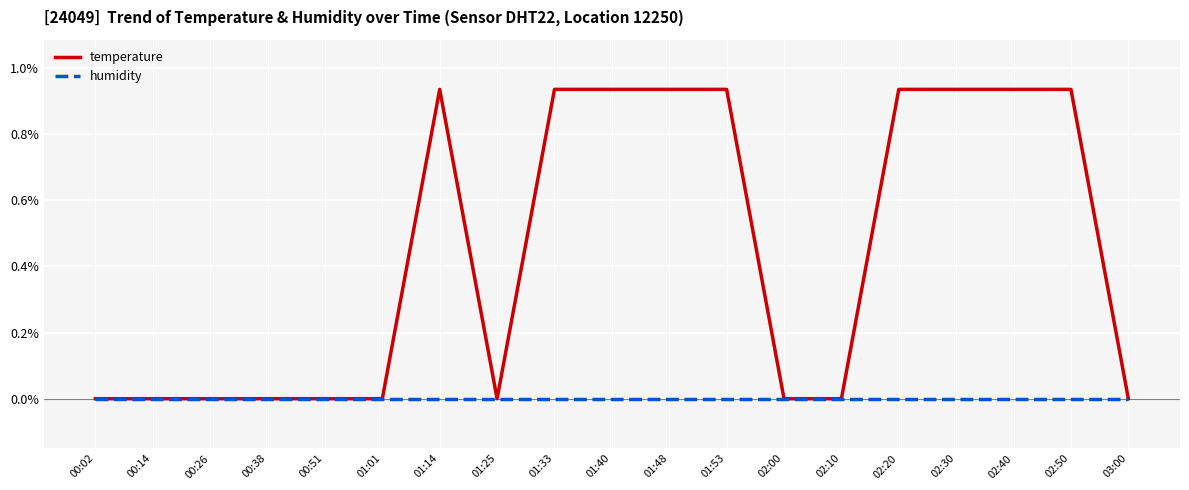

Which series has the largest range (max minus min)?

temperature